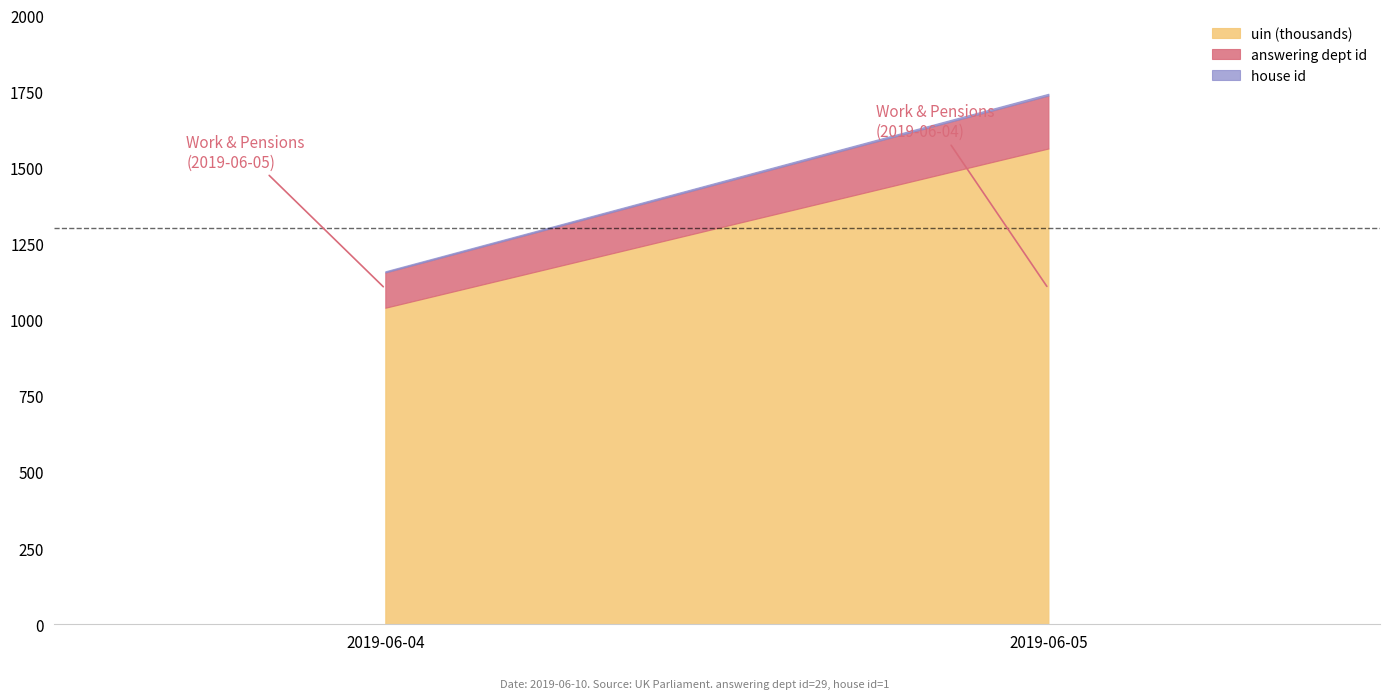

True or false: answering dept id has more than 0 points higher than both neighbors.

False